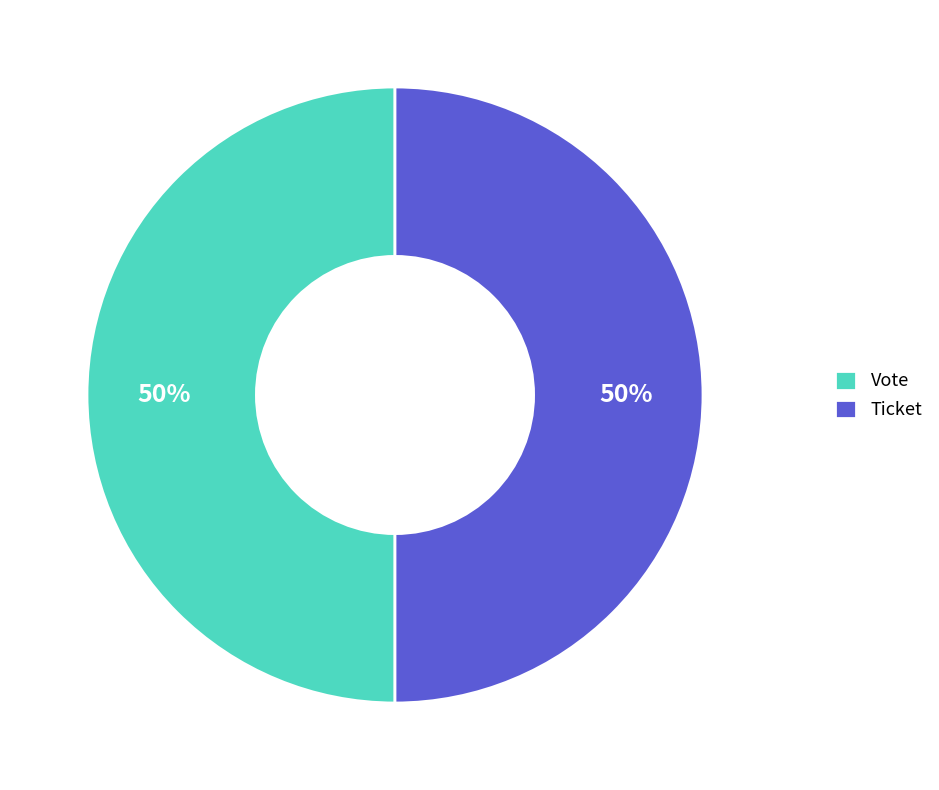

Is the sum of Ticket and Vote greater than half?

Yes